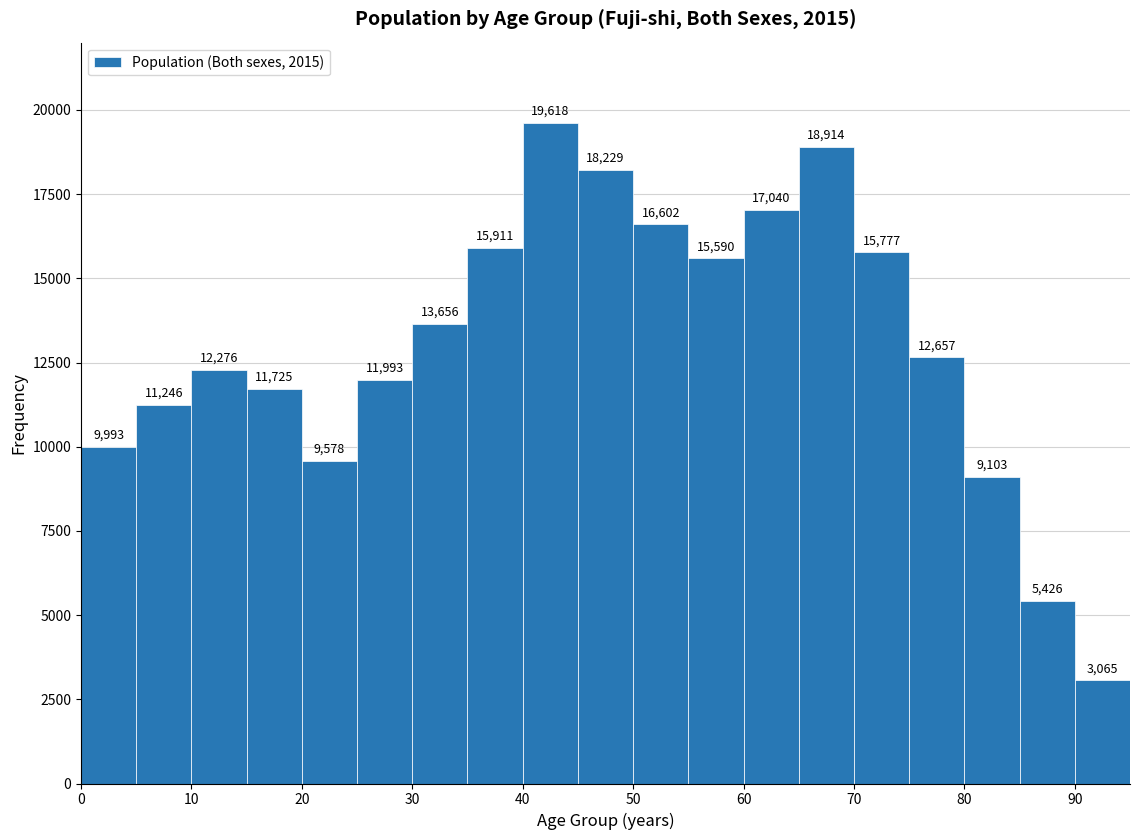

What is the height of the bar covering 65 to 70 on the x-axis?

18914